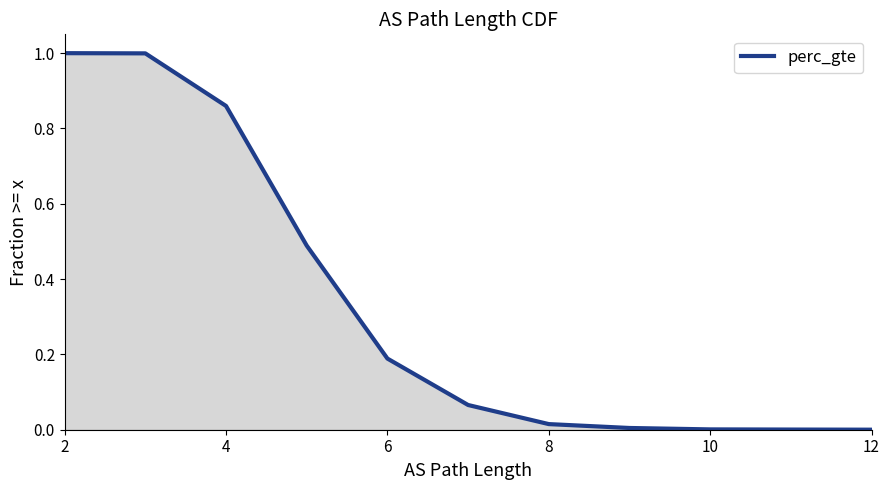

How many values are above zero?

11